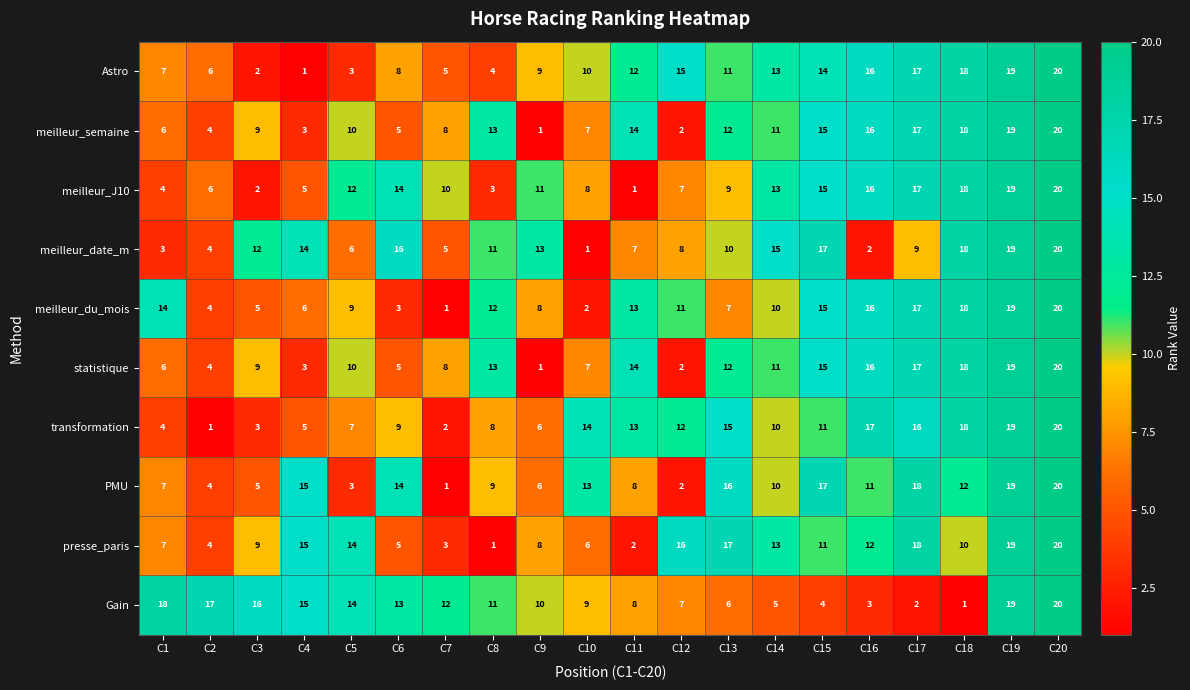

How many data points in transformation are less than 11?

10